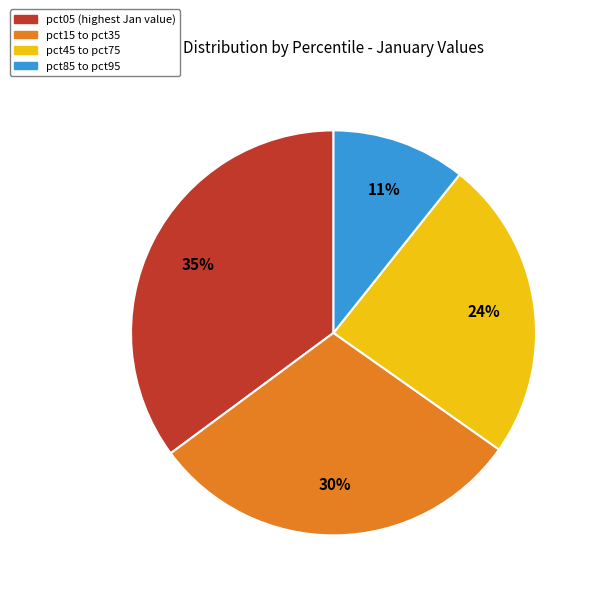

How many segments does this pie chart have?

4